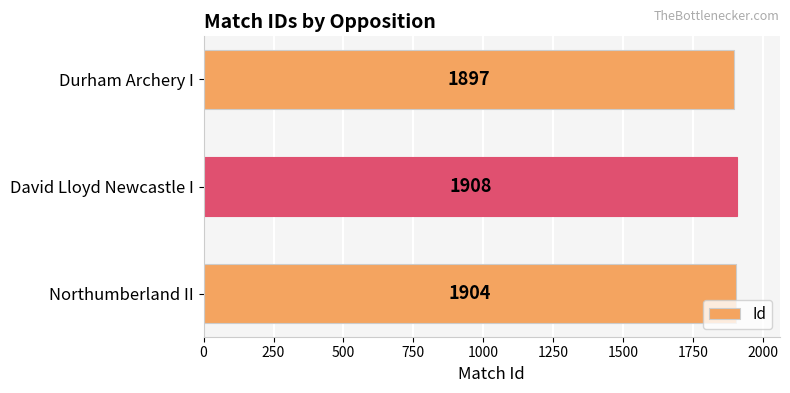

Rank the categories by value from highest to lowest.

David Lloyd Newcastle I, Northumberland II, Durham Archery I